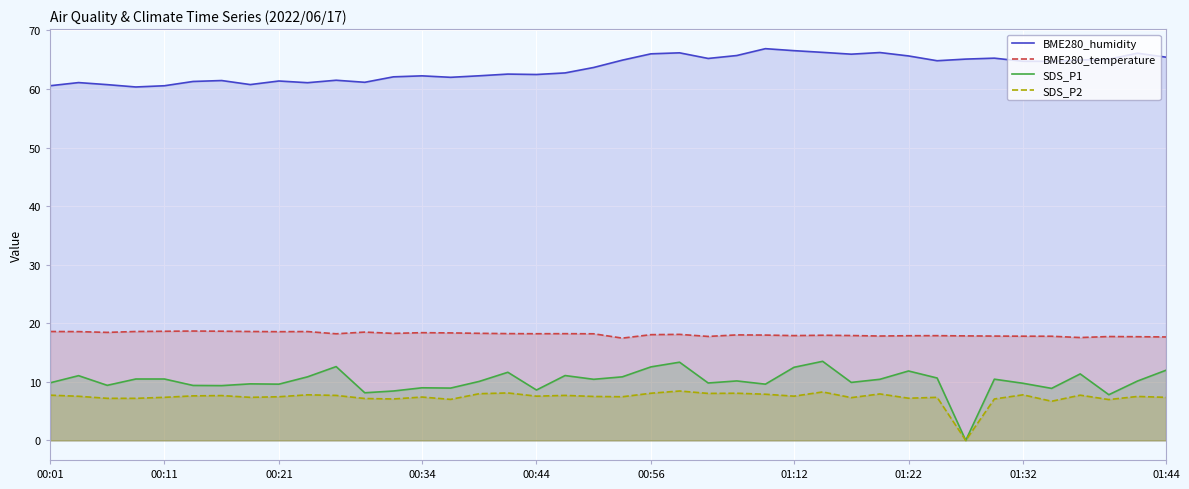

True or false: BME280_humidity and SDS_P1 intersect in this chart.

False